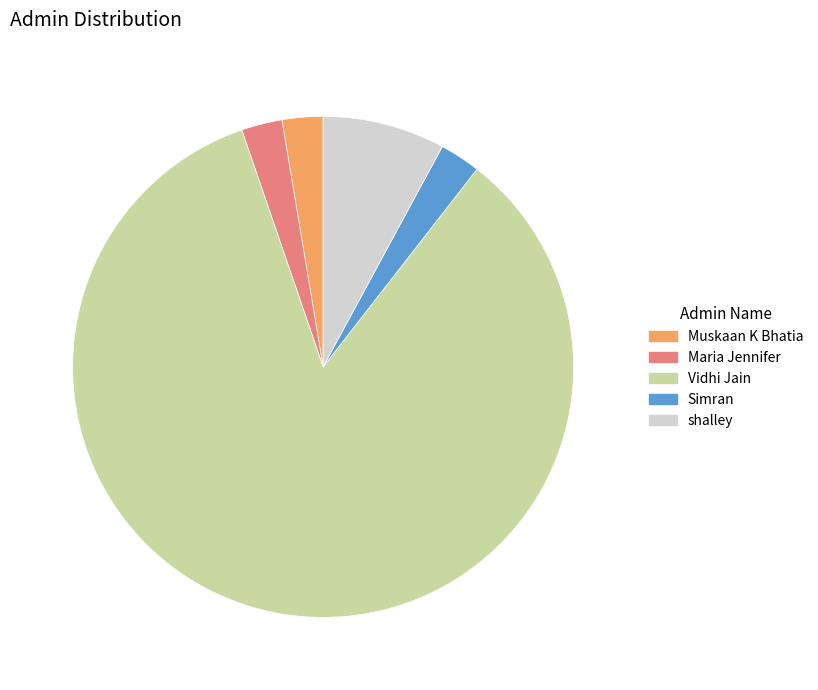

What is the ratio of the value at Maria Jennifer to the value at shalley?

0.3